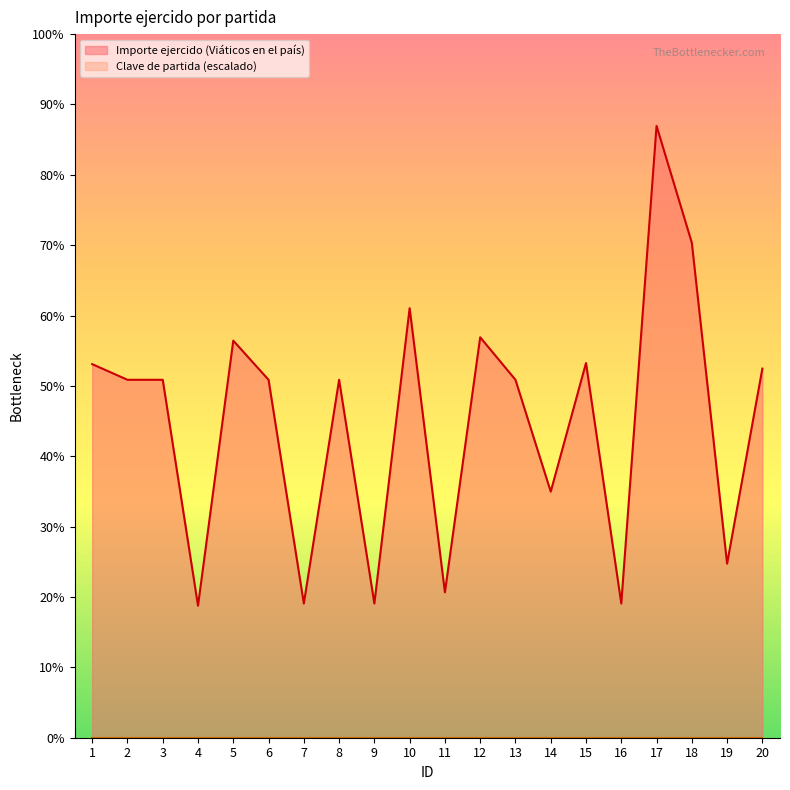

Does the chart display data point markers on the line(s)?

No